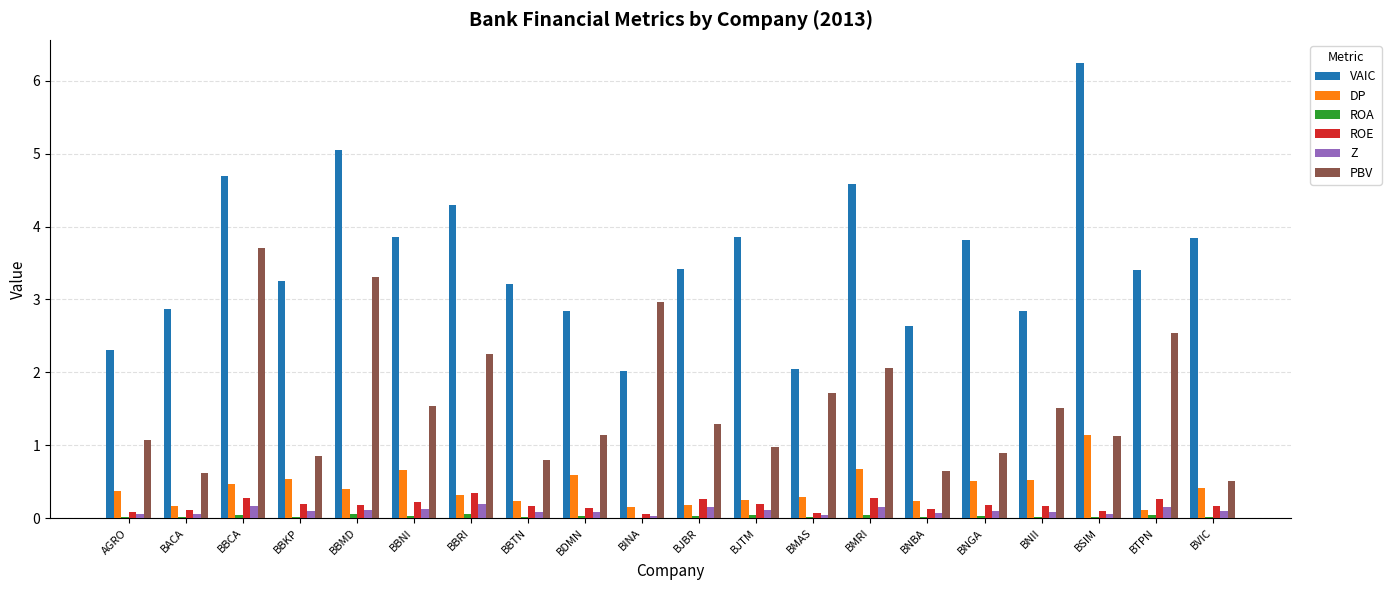

What is the highest value of the DP series?

1.1